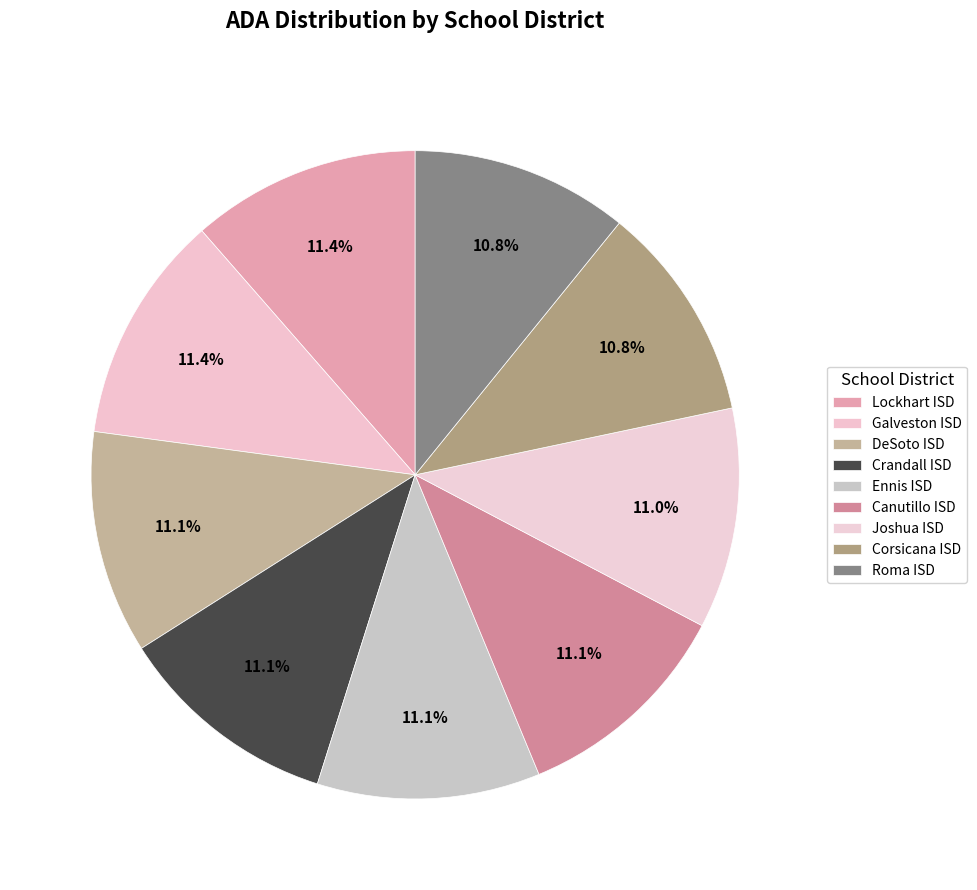

The Joshua ISD slice represents 11% of the pie. True or false?

True